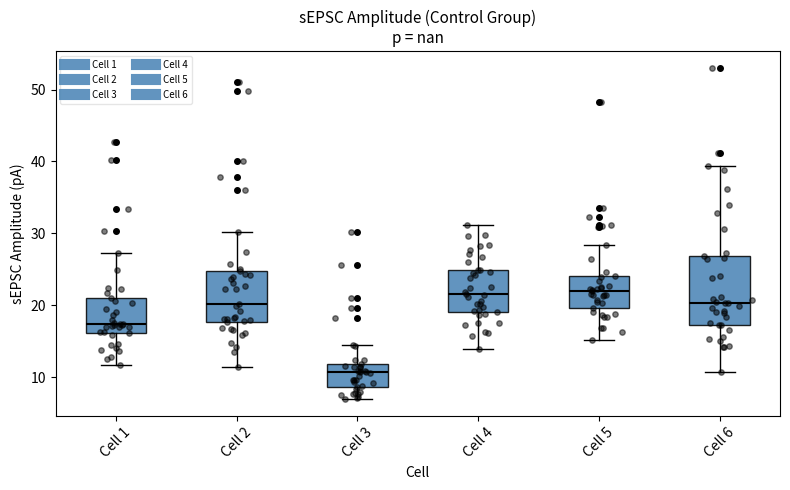

Where is the lower edge of the box for Cell 1 on the y-axis? The values are not printed on the chart, so give them approximately, as read against the axis.

16